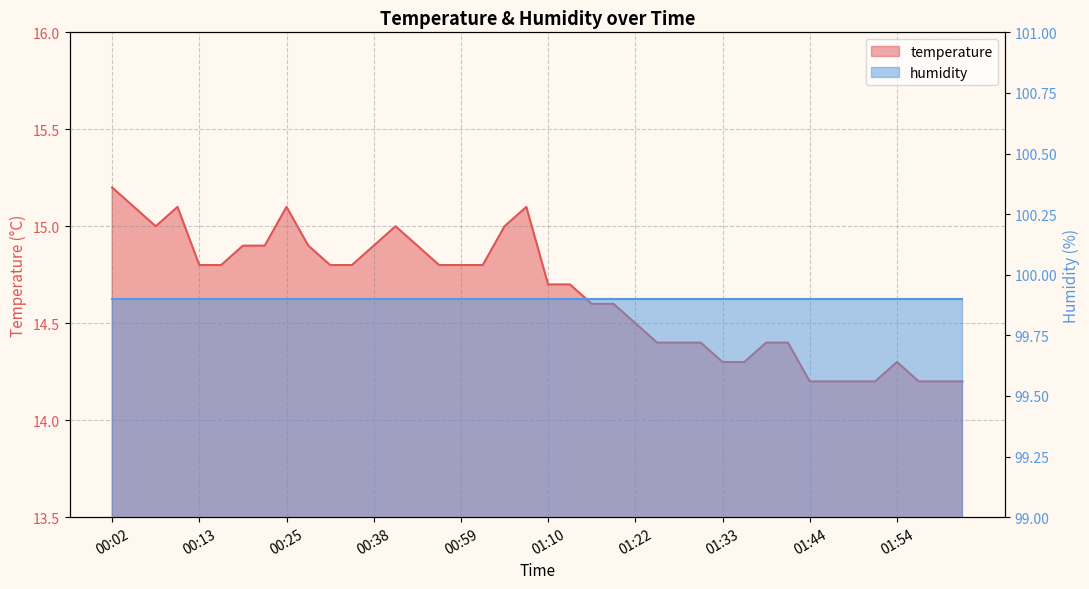

Reading right to left, extract all data points from this chart.

02:09=14.2	02:00=14.2	01:57=14.2	01:54=14.3	01:51=14.2	01:49=14.2	01:46=14.2	01:44=14.2	01:41=14.4	01:39=14.4	01:36=14.3	01:33=14.3	01:30=14.4	01:28=14.4	01:25=14.4	01:22=14.5	01:18=14.6	01:16=14.6	01:13=14.7	01:10=14.7	01:08=15.1	01:05=15.0	01:02=14.8	00:59=14.8	00:56=14.8	00:47=14.9	00:44=15.0	00:38=14.9	00:35=14.8	00:33=14.8	00:27=14.9	00:25=15.1	00:22=14.9	00:19=14.9	00:16=14.8	00:13=14.8	00:11=15.1	00:08=15.0	00:05=15.1	00:02=15.2